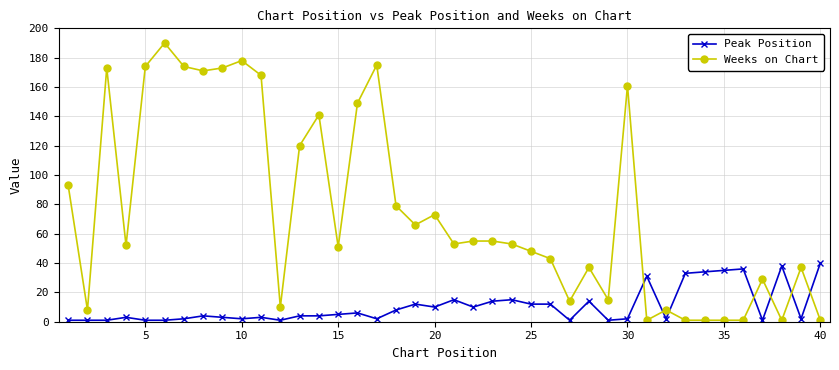

True or false: Weeks on Chart has more than 1 interior local peaks.

True